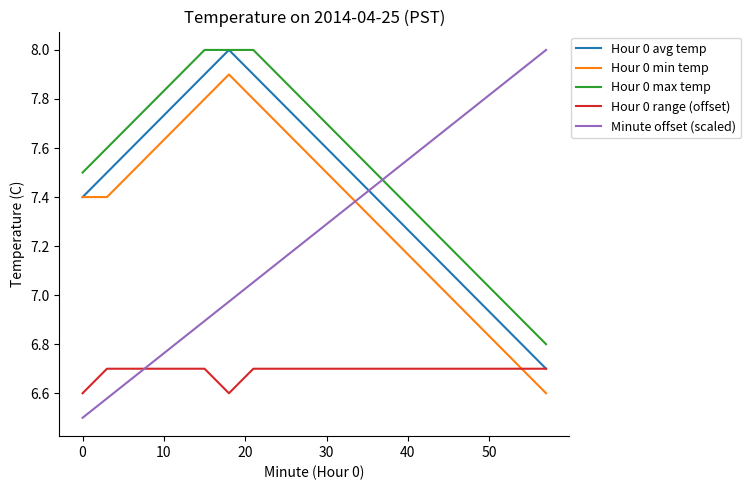

What is the sum of all Minute offset (scaled) values?

145.0